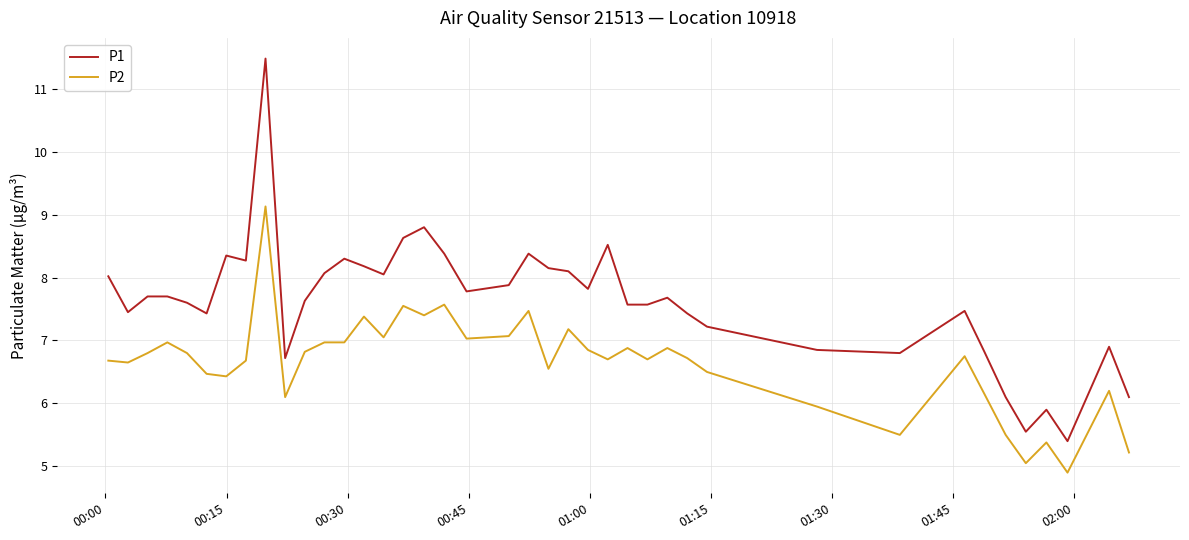

What is the minimum value for P2?

4.9